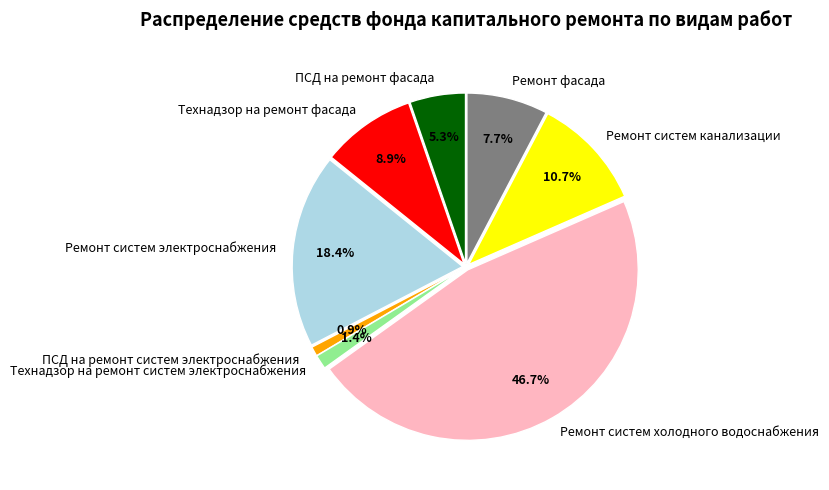

How many slices are in this pie chart?

8